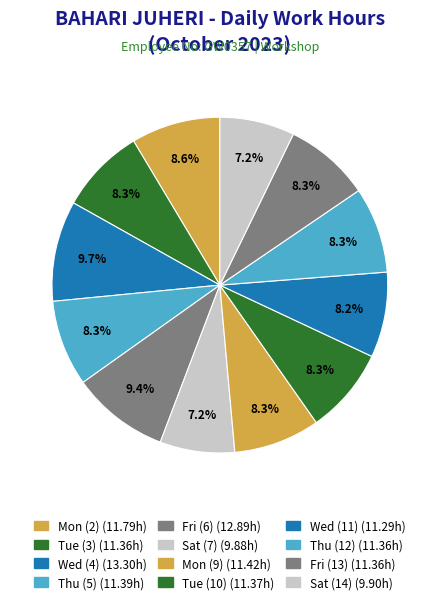

How many segments does this pie chart have?

12